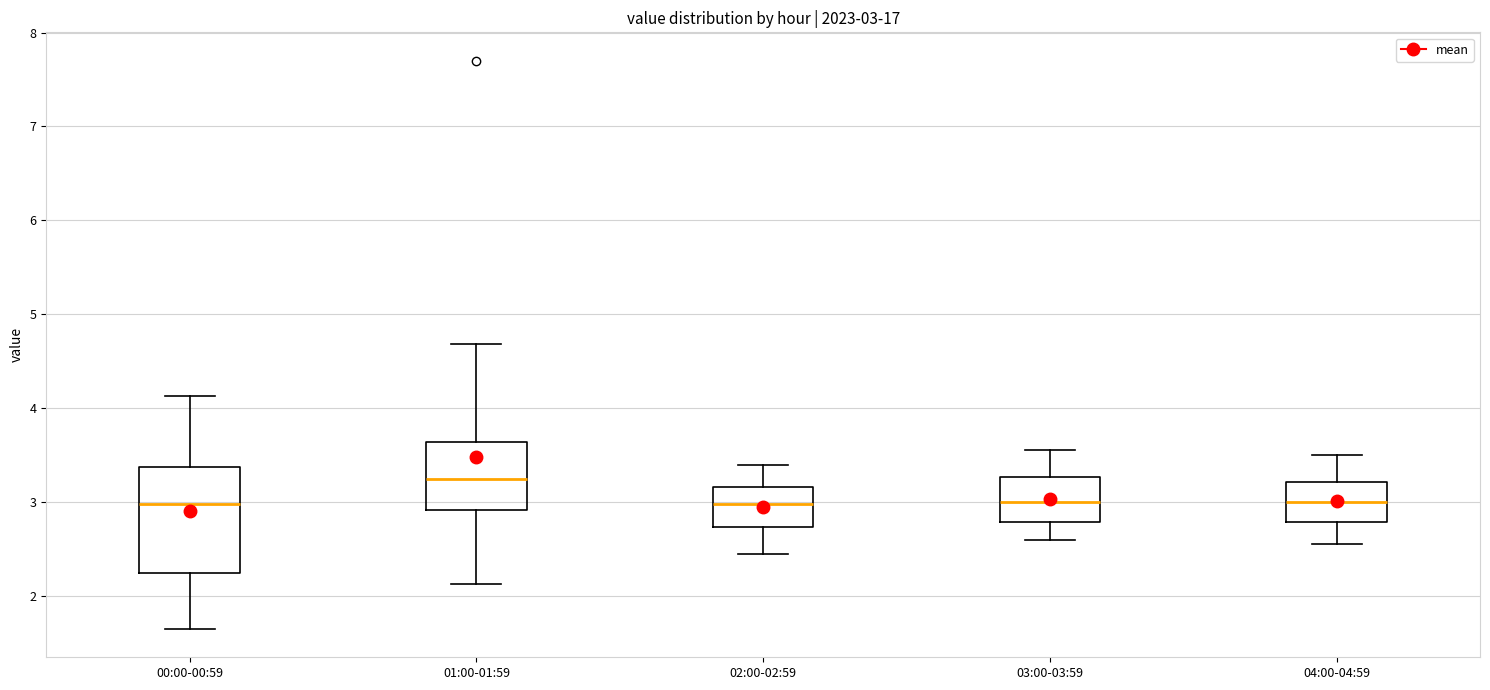

Comparing the boxes themselves (not the whiskers), which one is the tallest?

00:00-00:59